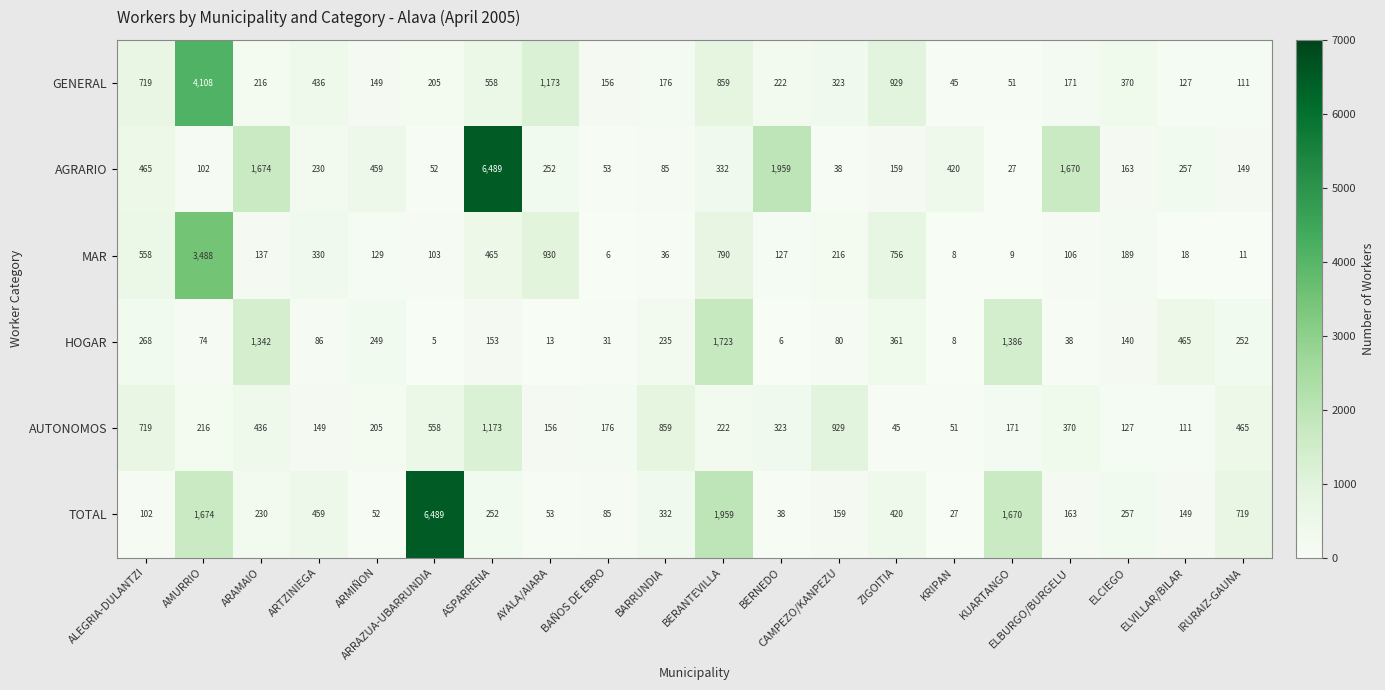

What is the total value across all series at ZIGOITIA?

2670